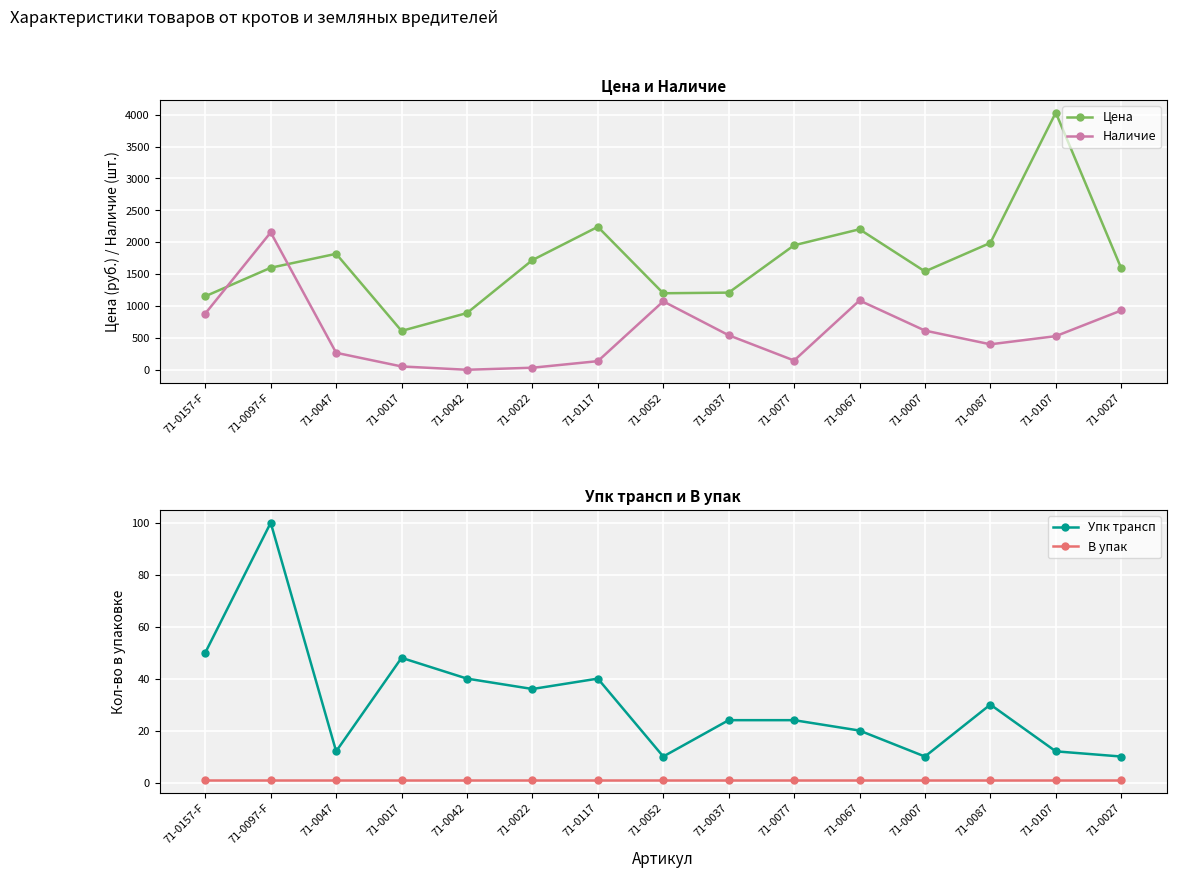

Does the chart display data point markers on the line(s)?

Yes